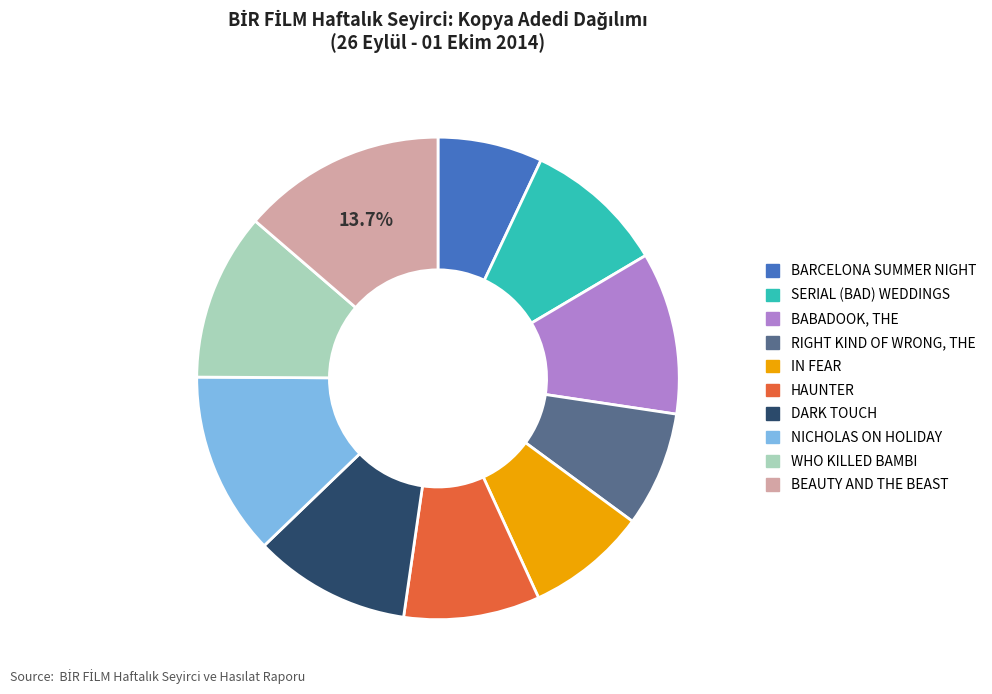

Rank the categories by value from highest to lowest.

BEAUTY AND THE BEAST, NICHOLAS ON HOLIDAY, WHO KILLED BAMBI, BABADOOK, THE, DARK TOUCH, SERIAL (BAD) WEDDINGS, HAUNTER, IN FEAR, RIGHT KIND OF WRONG, THE, BARCELONA SUMMER NIGHT